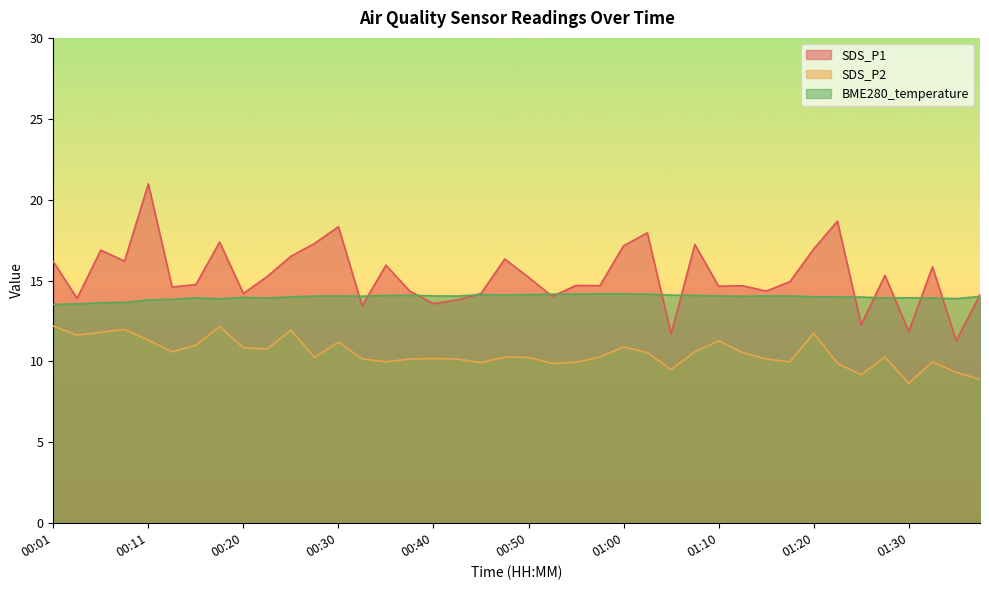

Rank the series at 00:35 from lowest to highest value.

SDS_P2, BME280_temperature, SDS_P1